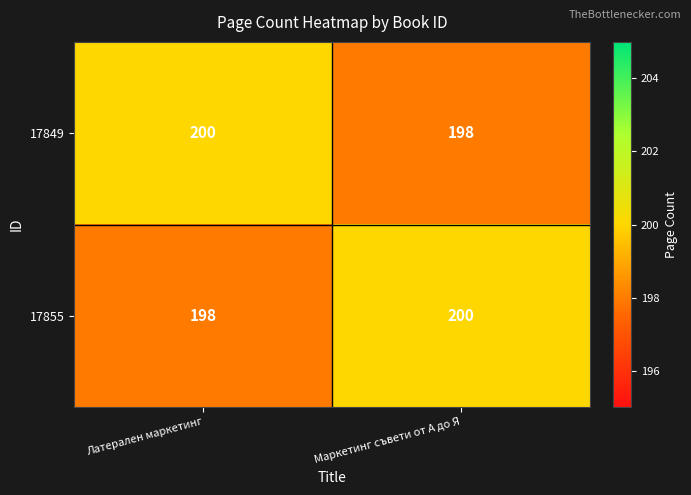

What value does the 17855 series have at Маркетинг съвети от А до Я?

200